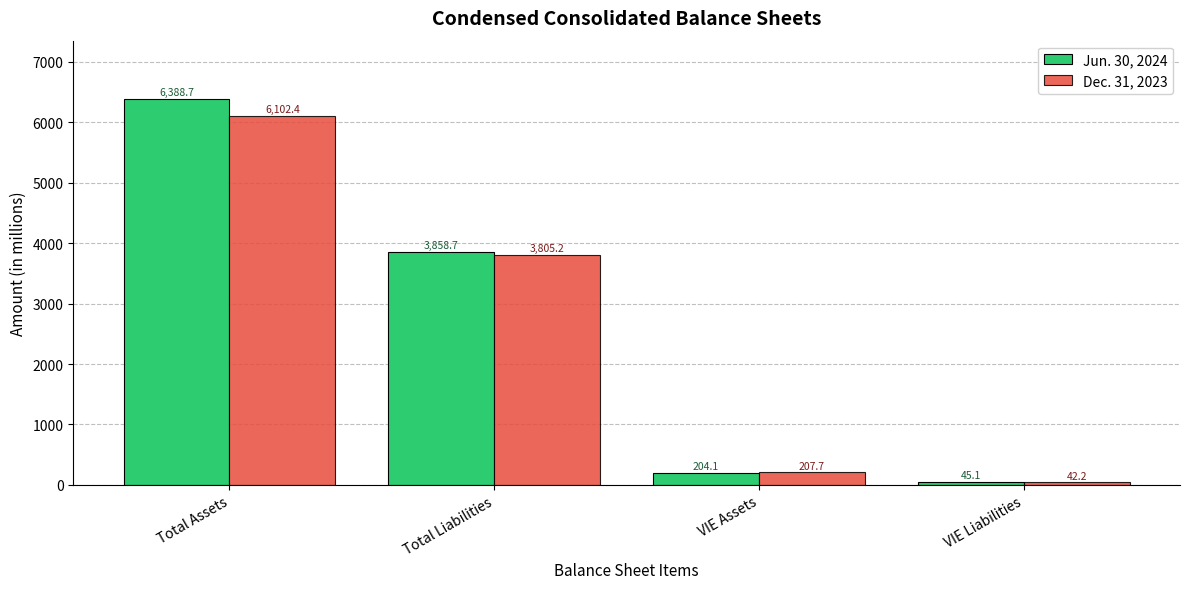

The value of Dec. 31, 2023 at VIE Liabilities is 42.2. True or false?

True